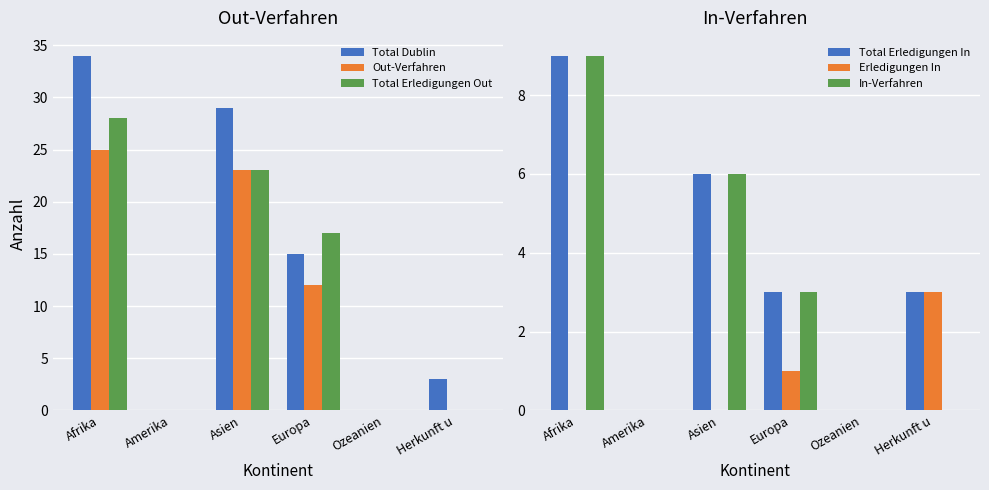

Reading left to right, extract all data points from this chart.

Total Dublin: Afrika=34	Amerika=0	Asien=29	Europa=15	Ozeanien=0	Herkunft u=3
Out-Verfahren: Afrika=25	Amerika=0	Asien=23	Europa=12	Ozeanien=0	Herkunft u=0
Total Erledigungen Out: Afrika=28	Amerika=0	Asien=23	Europa=17	Ozeanien=0	Herkunft u=0
Total Erledigungen In: Afrika=9	Amerika=0	Asien=6	Europa=3	Ozeanien=0	Herkunft u=3
Erledigungen In: Afrika=0	Amerika=0	Asien=0	Europa=1	Ozeanien=0	Herkunft u=3
In-Verfahren: Afrika=9	Amerika=0	Asien=6	Europa=3	Ozeanien=0	Herkunft u=0